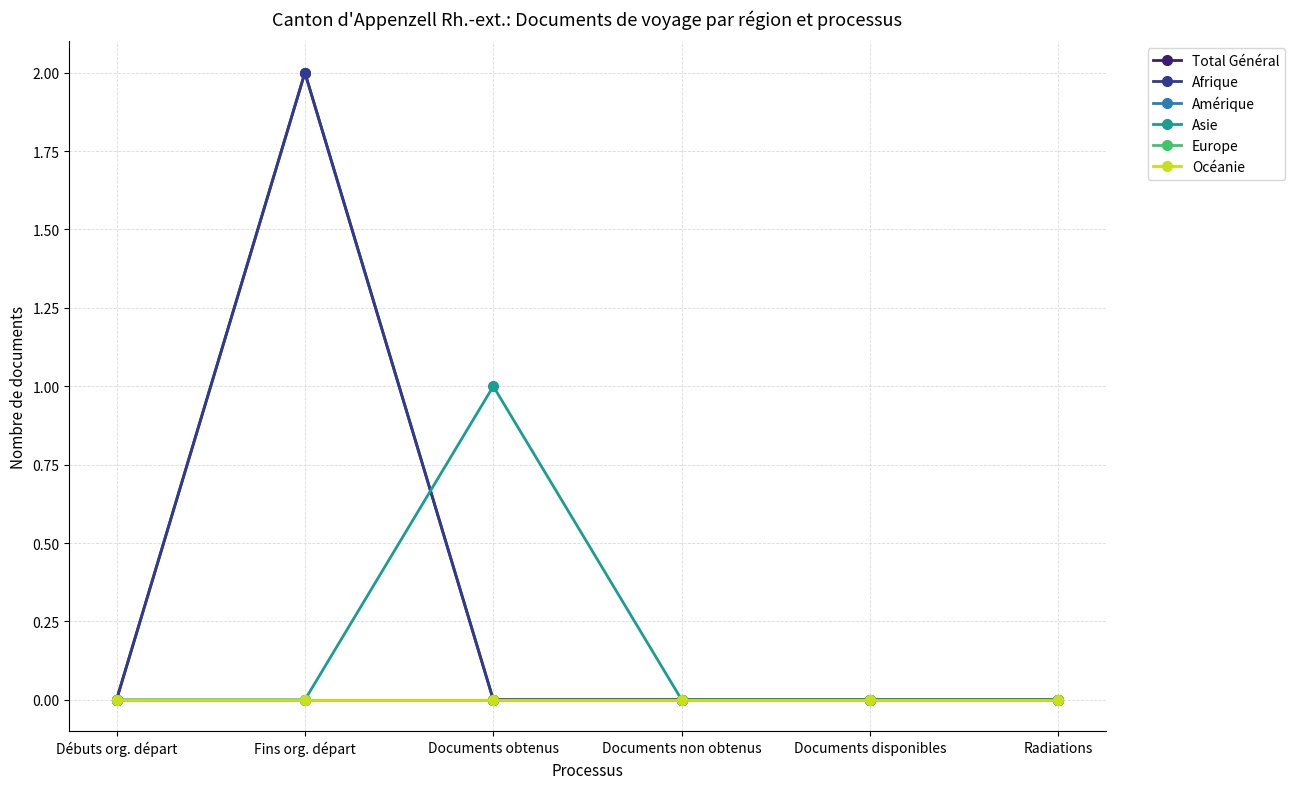

What is the label of the 1st point from the right?

Radiations